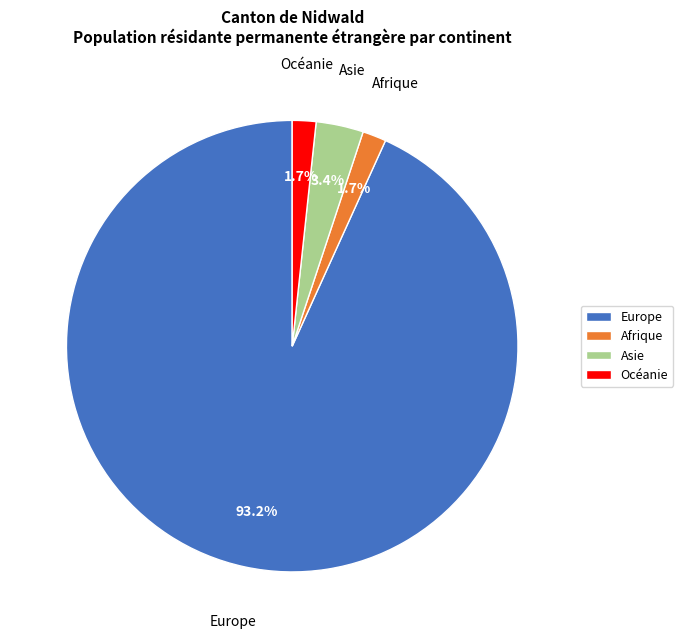

Between Océanie and Europe, which is larger?

Europe